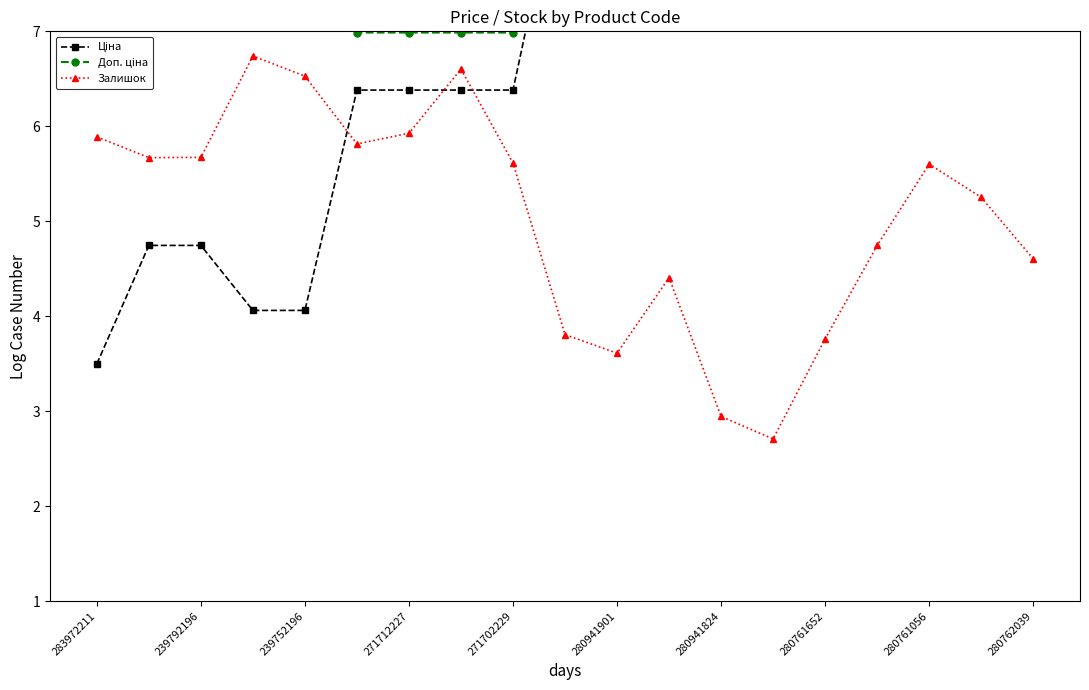

Is it true that Залишок equals 0.9 at 280941901?

False